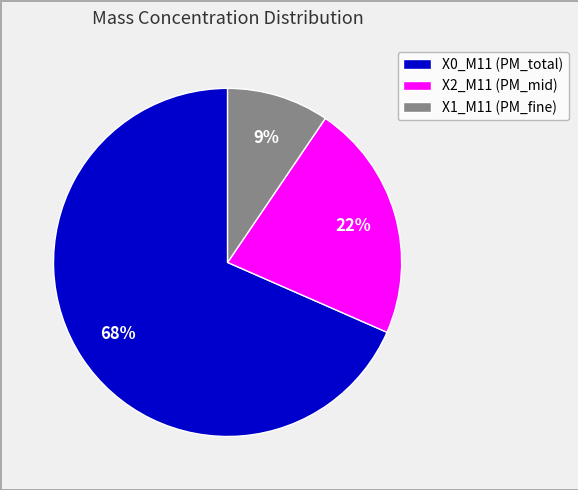

To the nearest percent, what is the average slice percentage?

33%